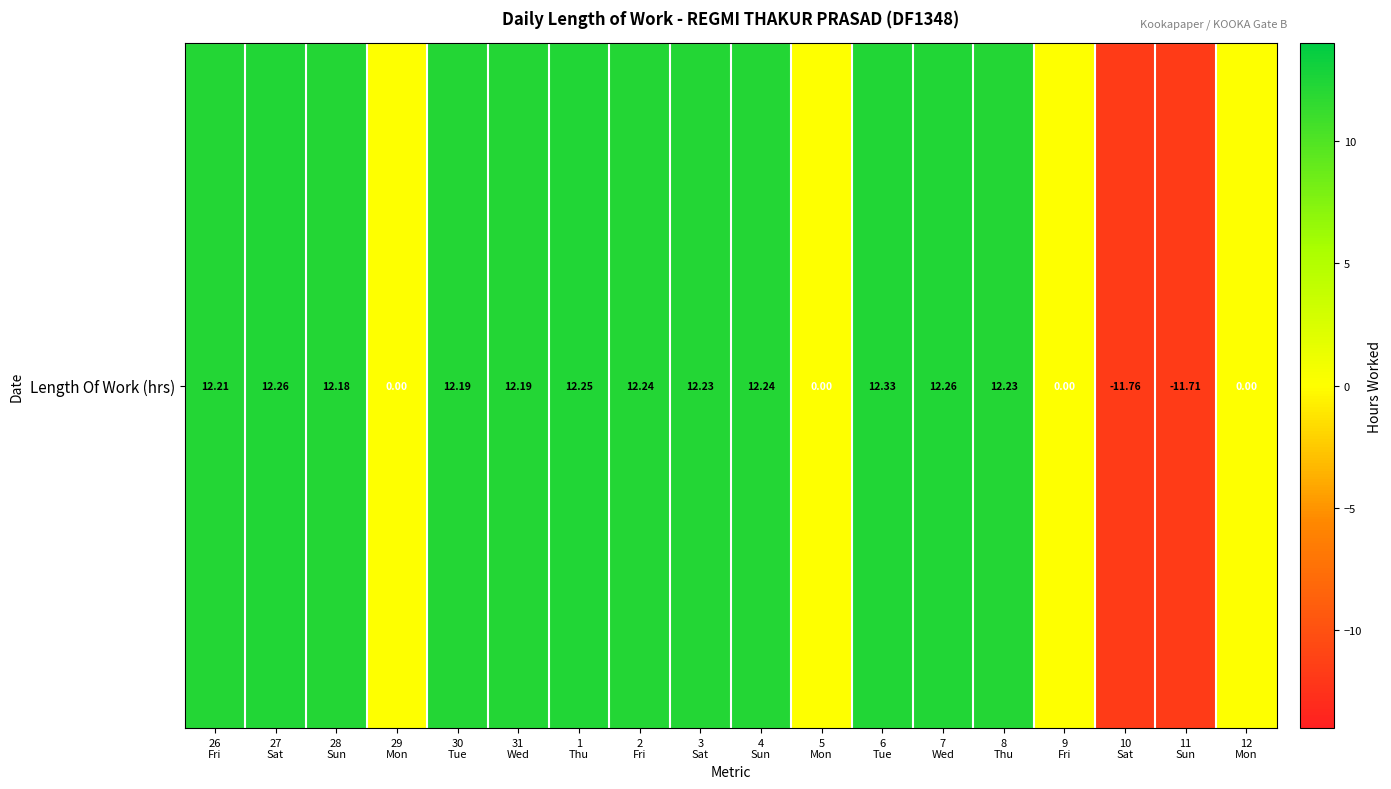

The value at 6
Tue is 3.8. True or false?

False